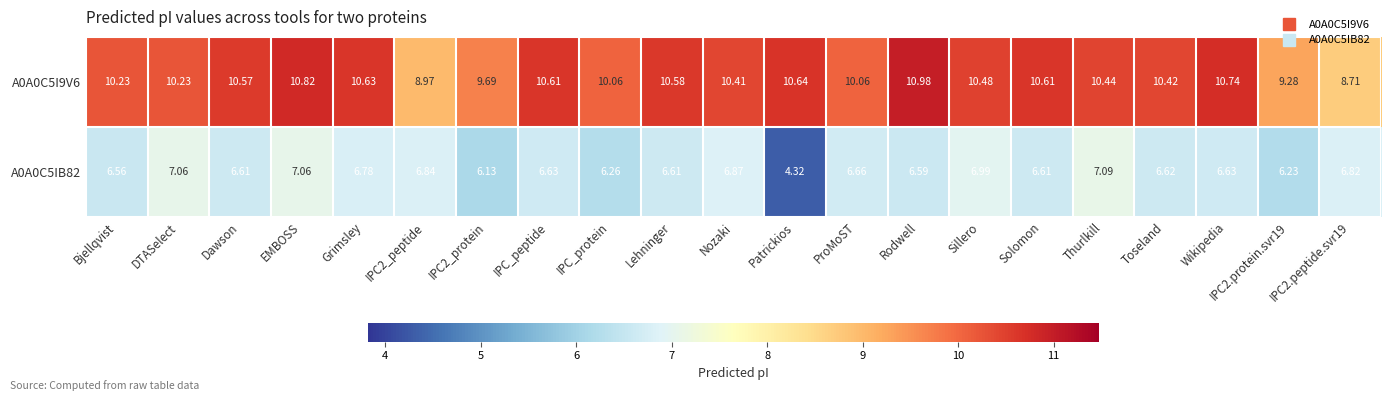

Rank the series at Toseland from lowest to highest value.

A0A0C5IB82, A0A0C5I9V6